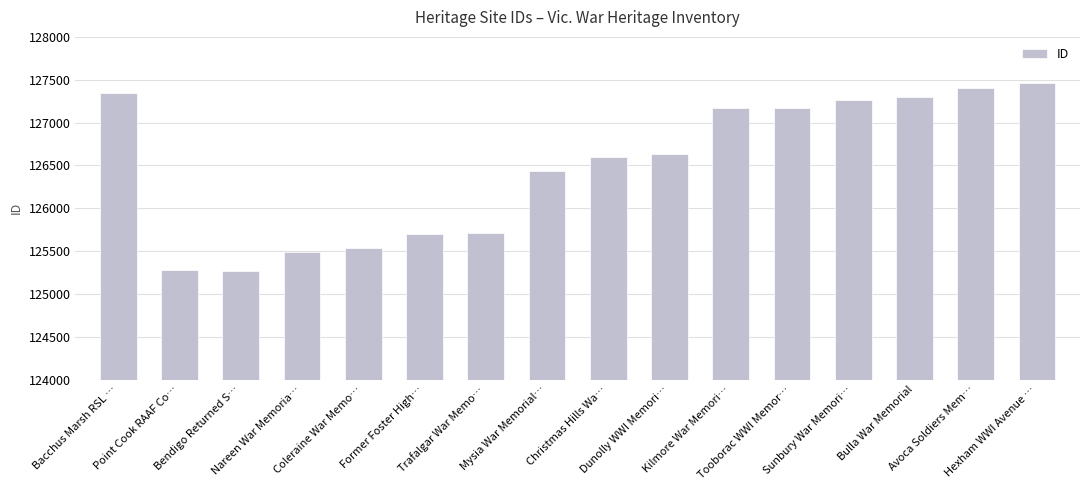

What position from the right is Former Foster High…?

11